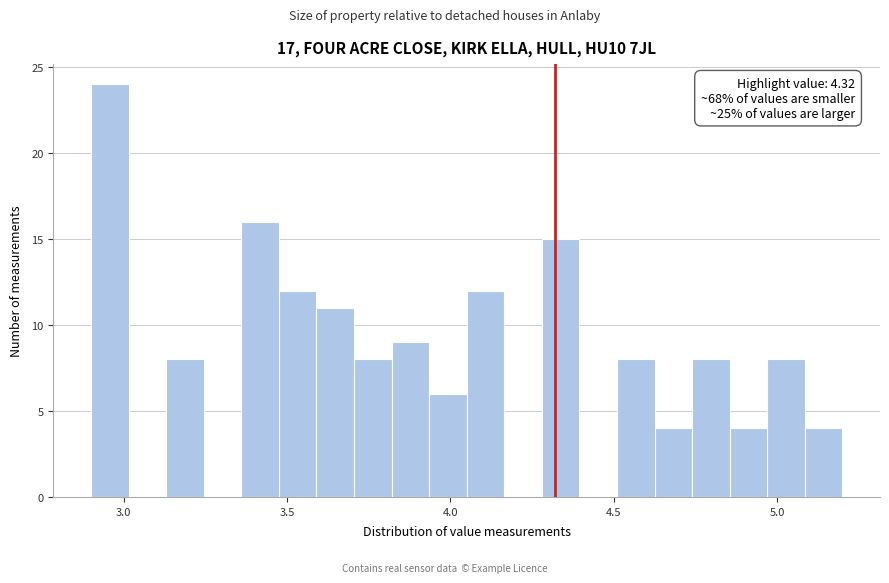

Read against the x-axis, roughly where is the centre of the tallest bar?

2.95